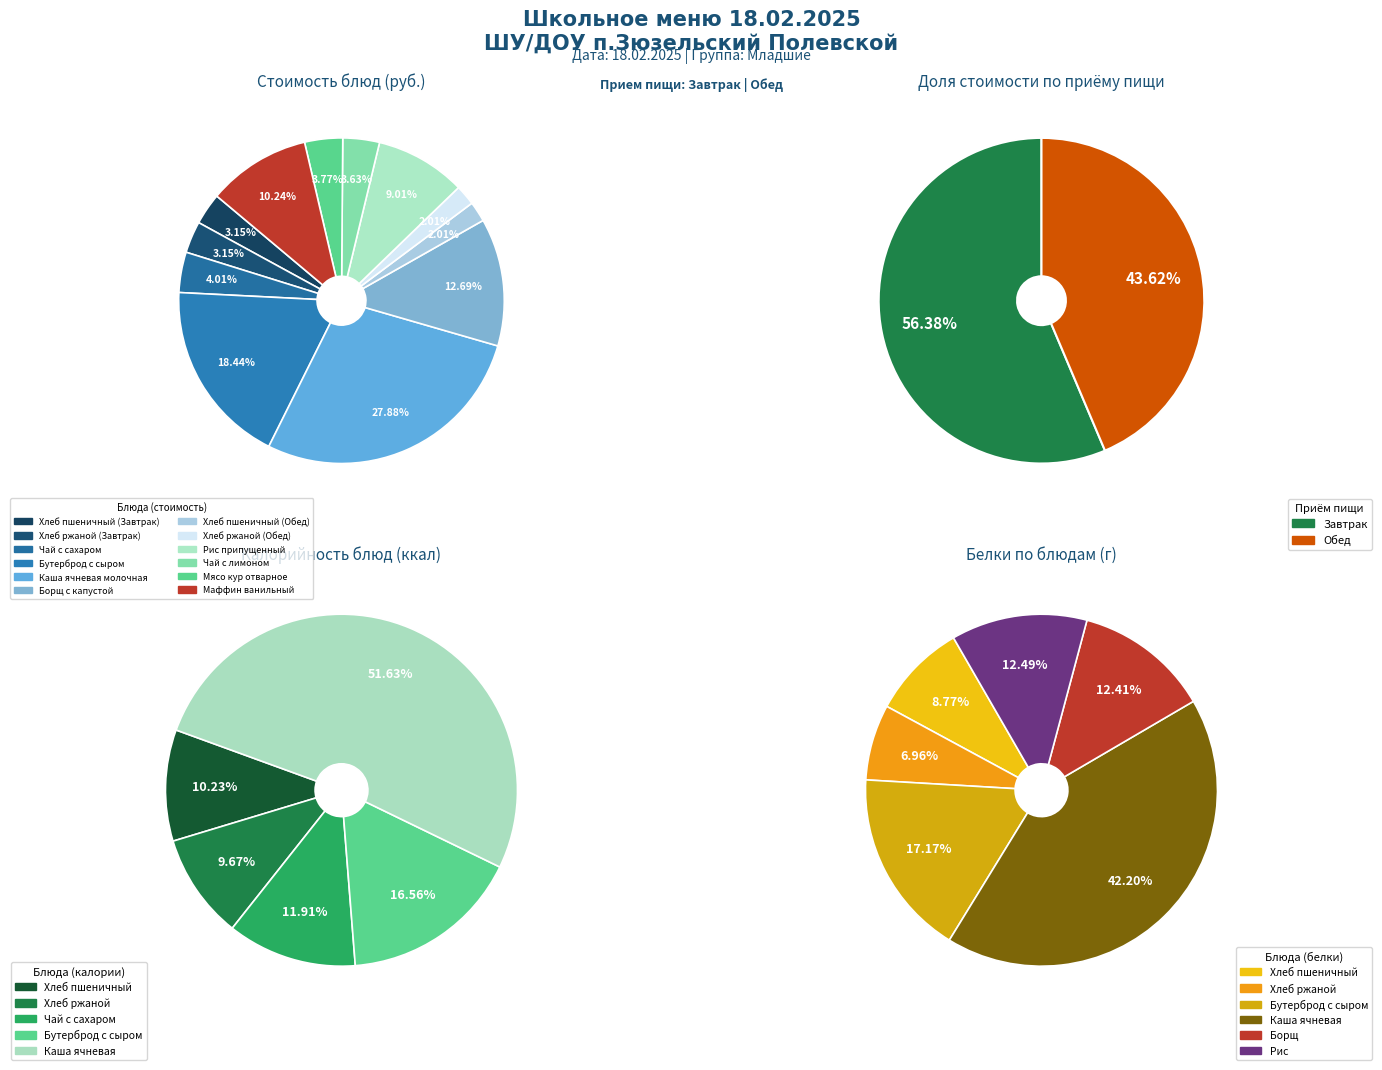

What is the smallest slice in the pie chart?

Хлеб пшеничный (Обед)